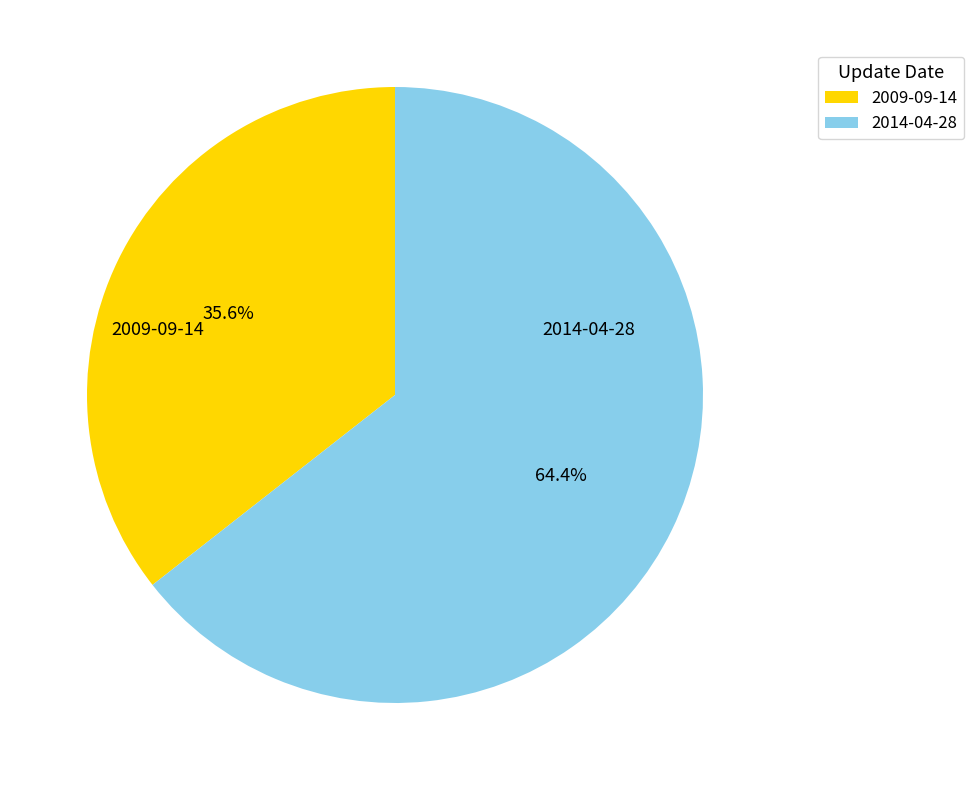

Do 2009-09-14 and 2014-04-28 together represent more than half of the pie?

Yes